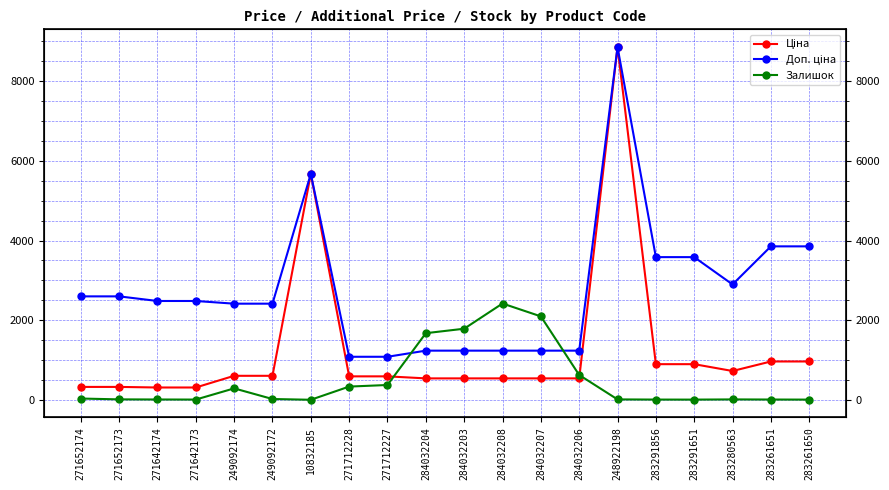

In Доп. ціна, how many points are lower than both neighbors (excluding endpoints)?

1